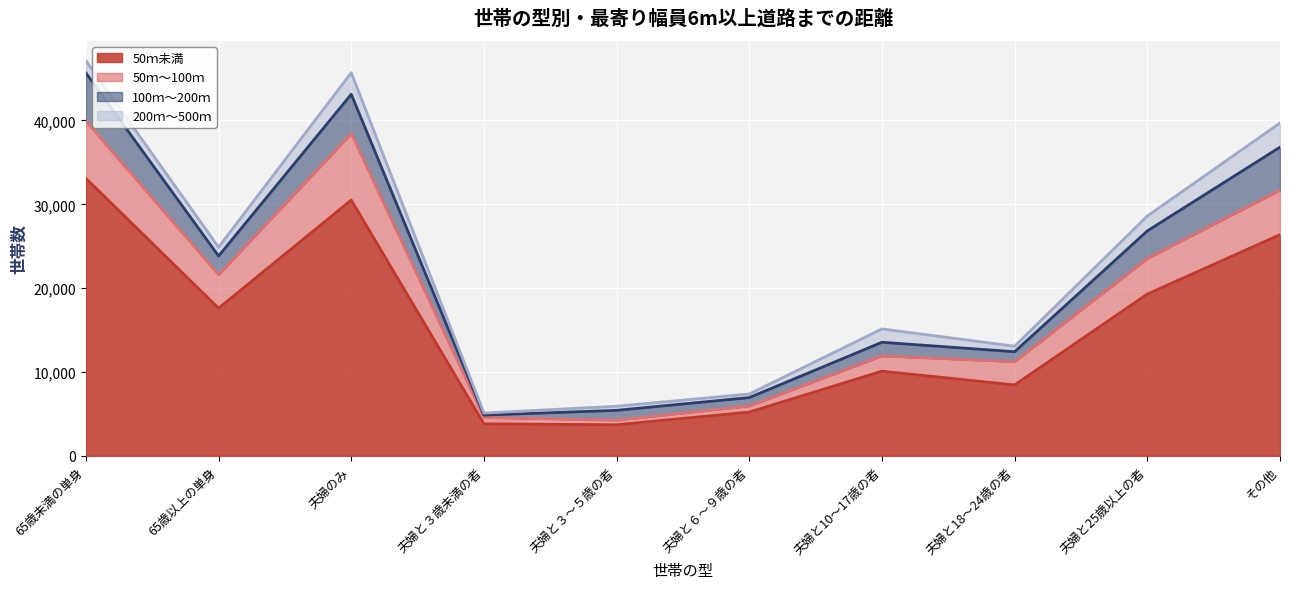

What is the value of the 50ｍ未満 point at the 2nd from the left?

17610